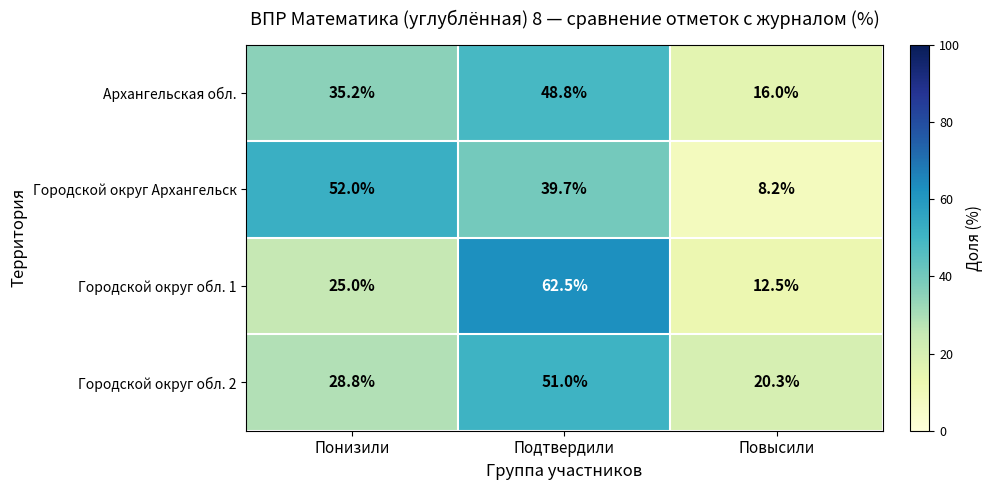

Reading left to right, what are all the values shown in this chart?

Архангельская обл.: Понизили=35.2	Подтвердили=48.8	Повысили=16.0
Городской округ Архангельск: Понизили=52.0	Подтвердили=39.7	Повысили=8.2
Городской округ обл. 1: Понизили=25.0	Подтвердили=62.5	Повысили=12.5
Городской округ обл. 2: Понизили=28.8	Подтвердили=51.0	Повысили=20.3